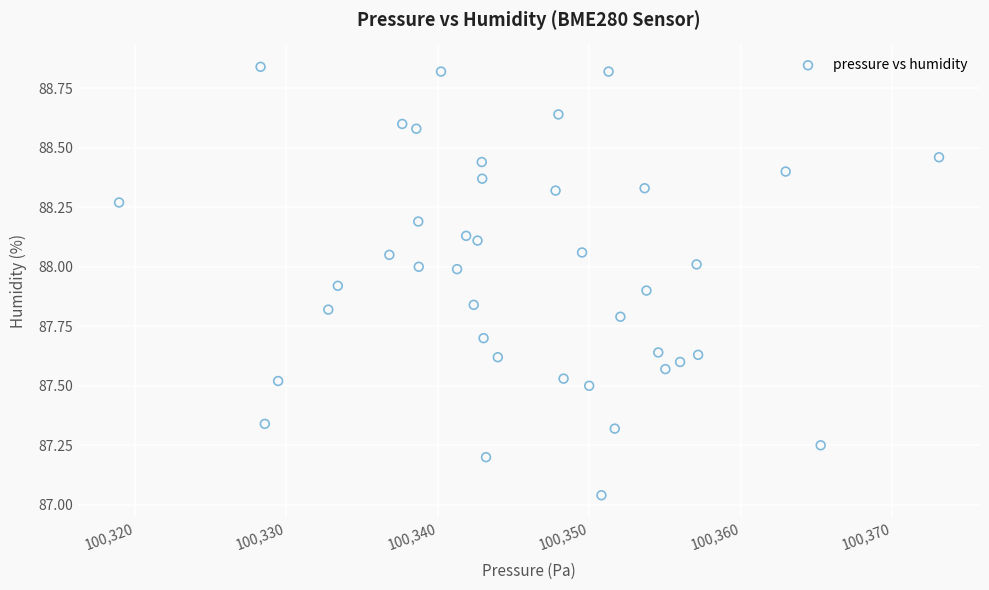

What is the range of Y values (max minus min)?

1.8